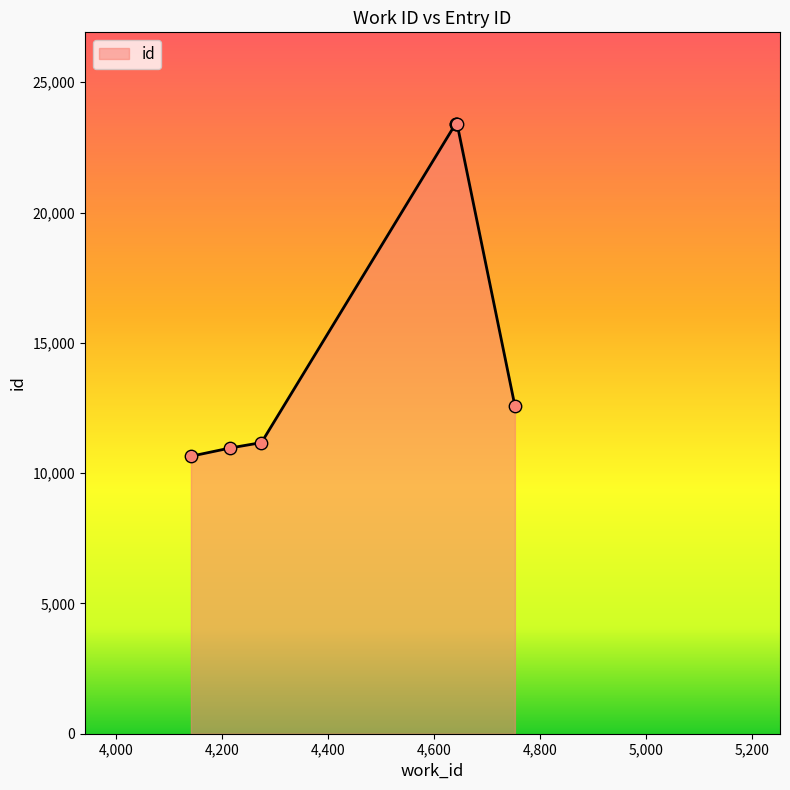

What is the maximum value shown in the chart?

23403